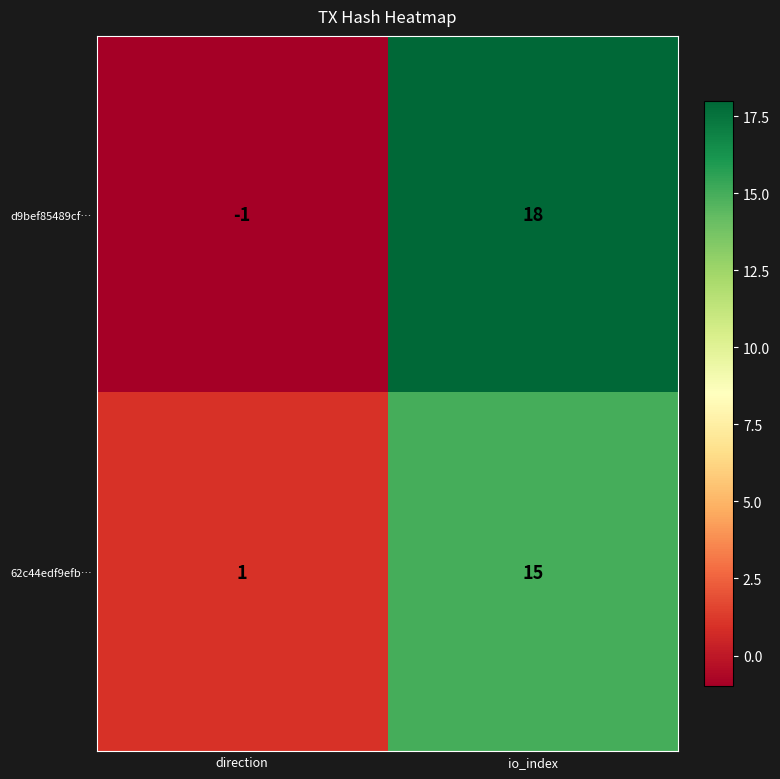

Reading left to right, list all the values displayed in this chart.

d9bef85489cf…: direction=-1	io_index=18
62c44edf9efb…: direction=1	io_index=15